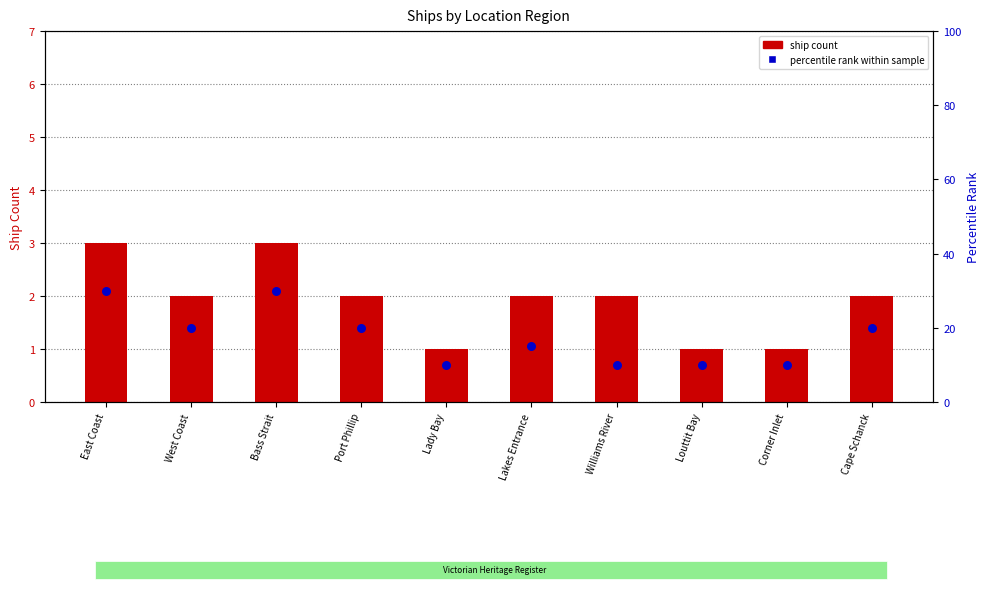

At which category is the sum across all series the highest?

East Coast